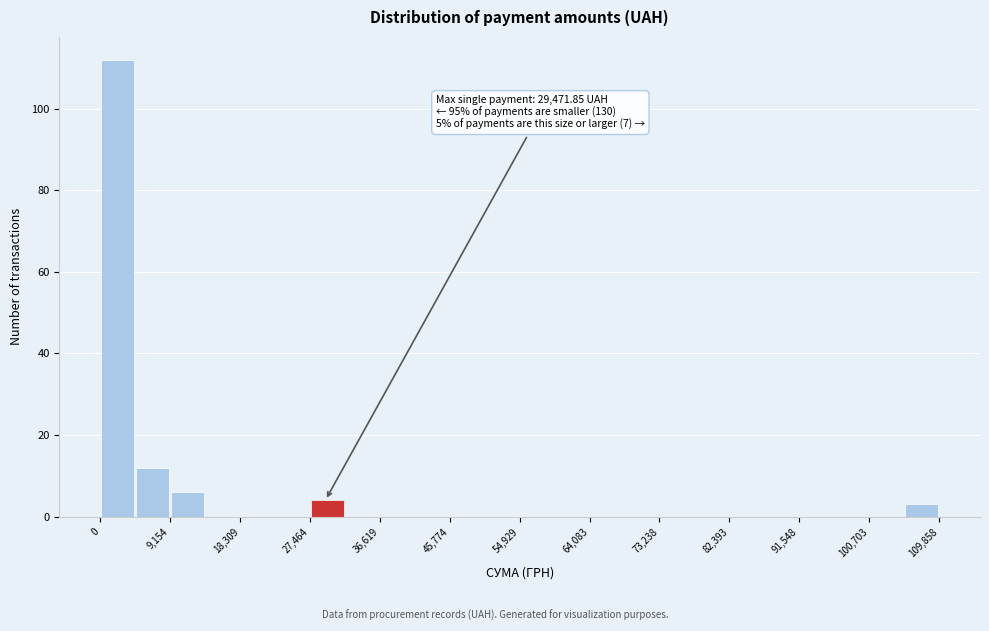

Over which range of the x-axis is the bar tallest?

0 to 5000